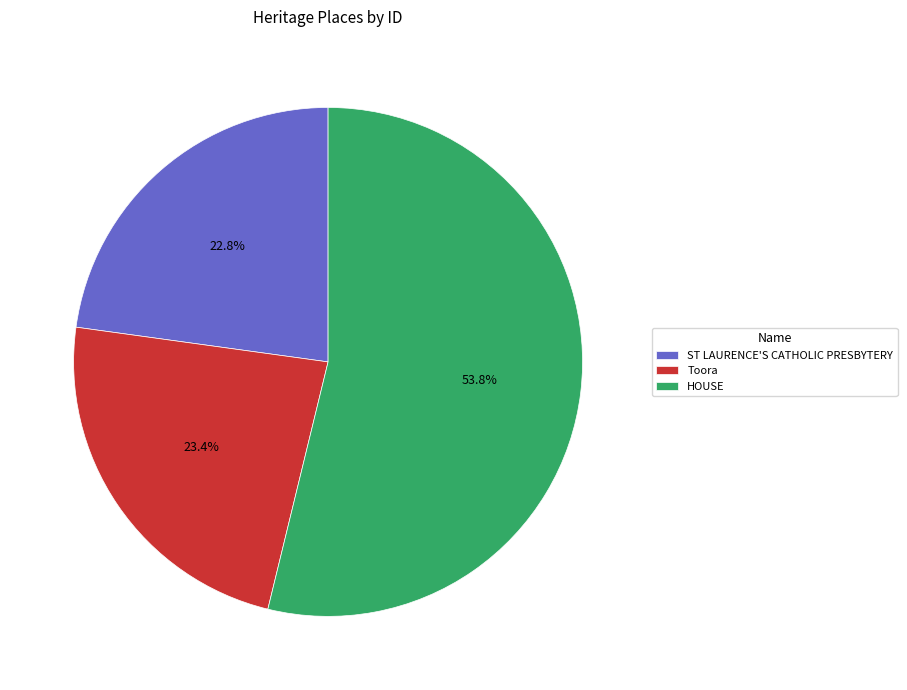

Is there any slice that represents more than half of the pie?

Yes